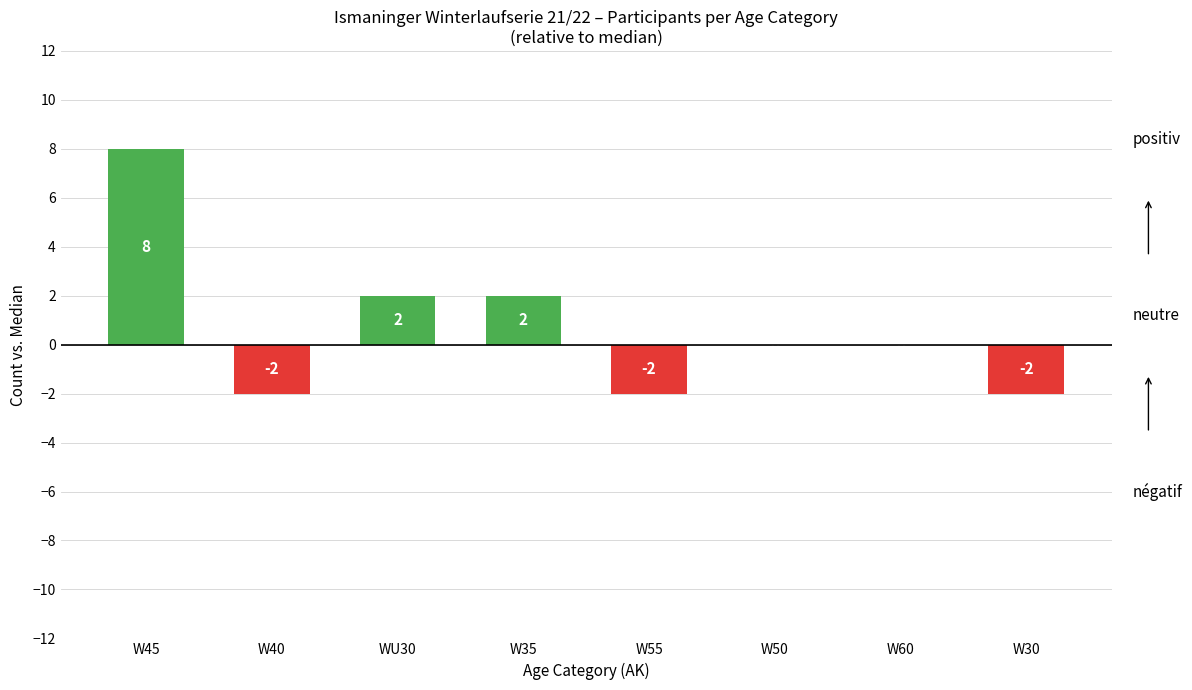

Does the chart contain stacked bars?

No